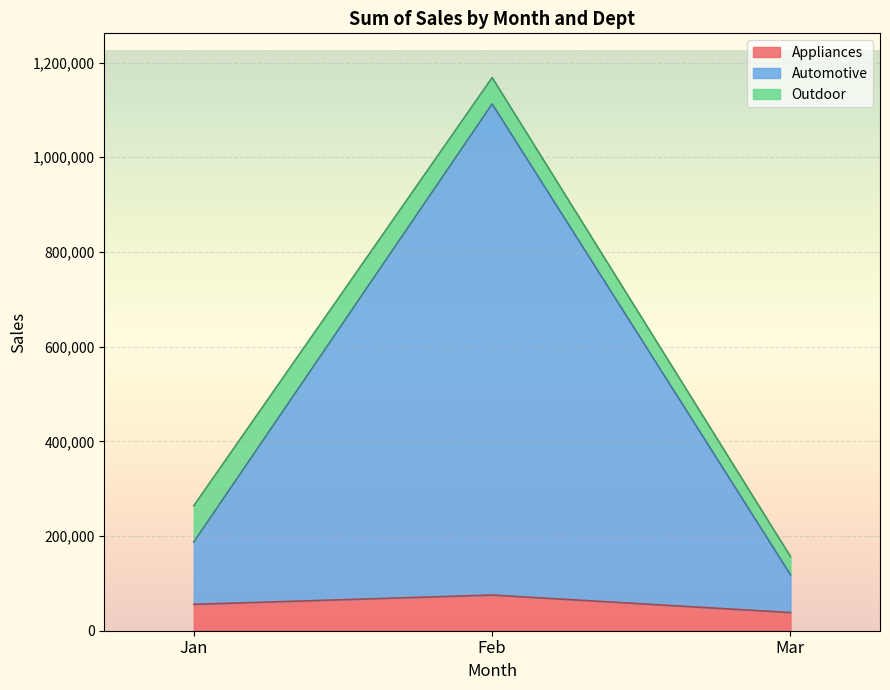

The Automotive series shows 187326 at Jan. True or false?

True